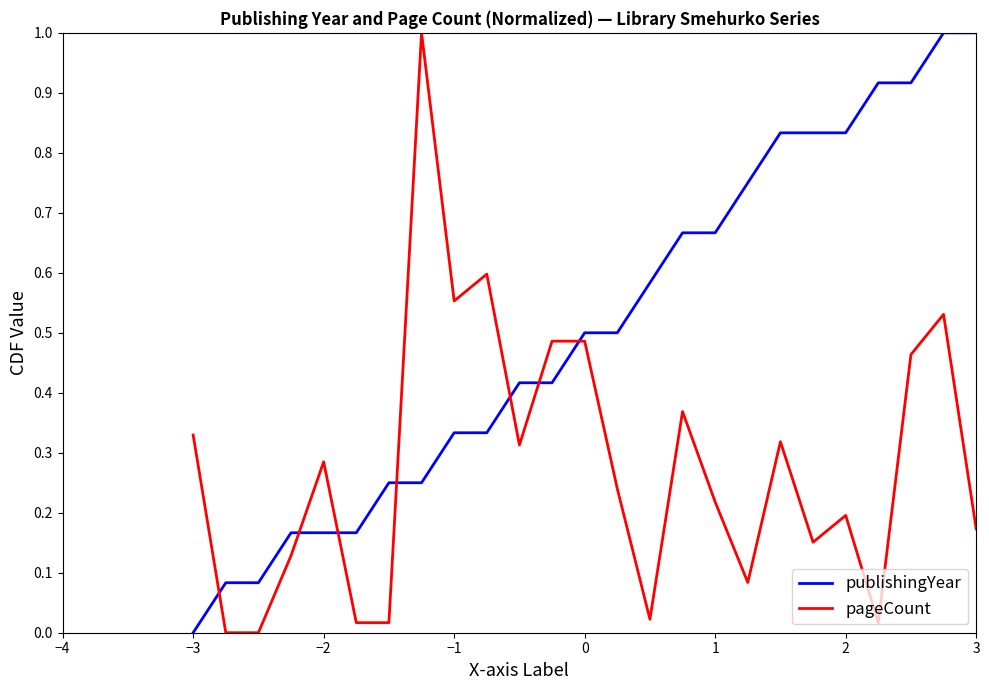

True or false: pageCount has more than 1 points higher than both neighbors.

True